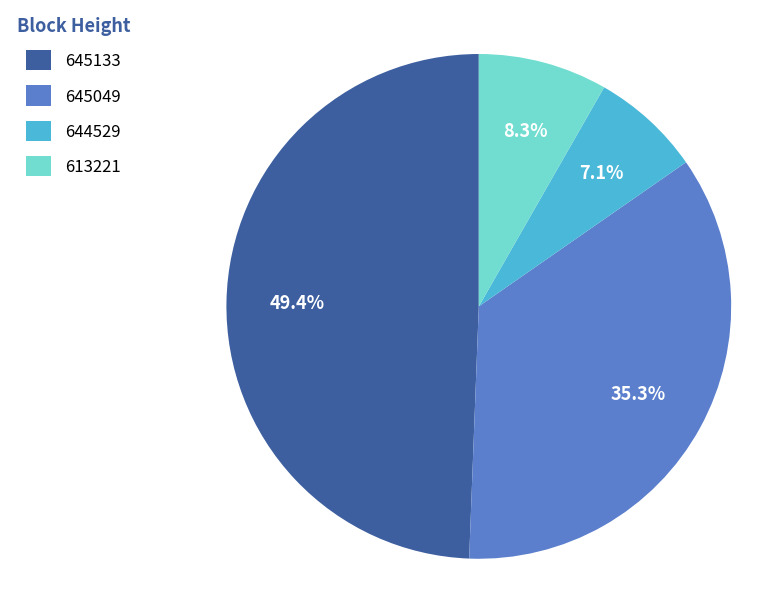

Is the sum of 613221 and 645133 greater than half?

Yes